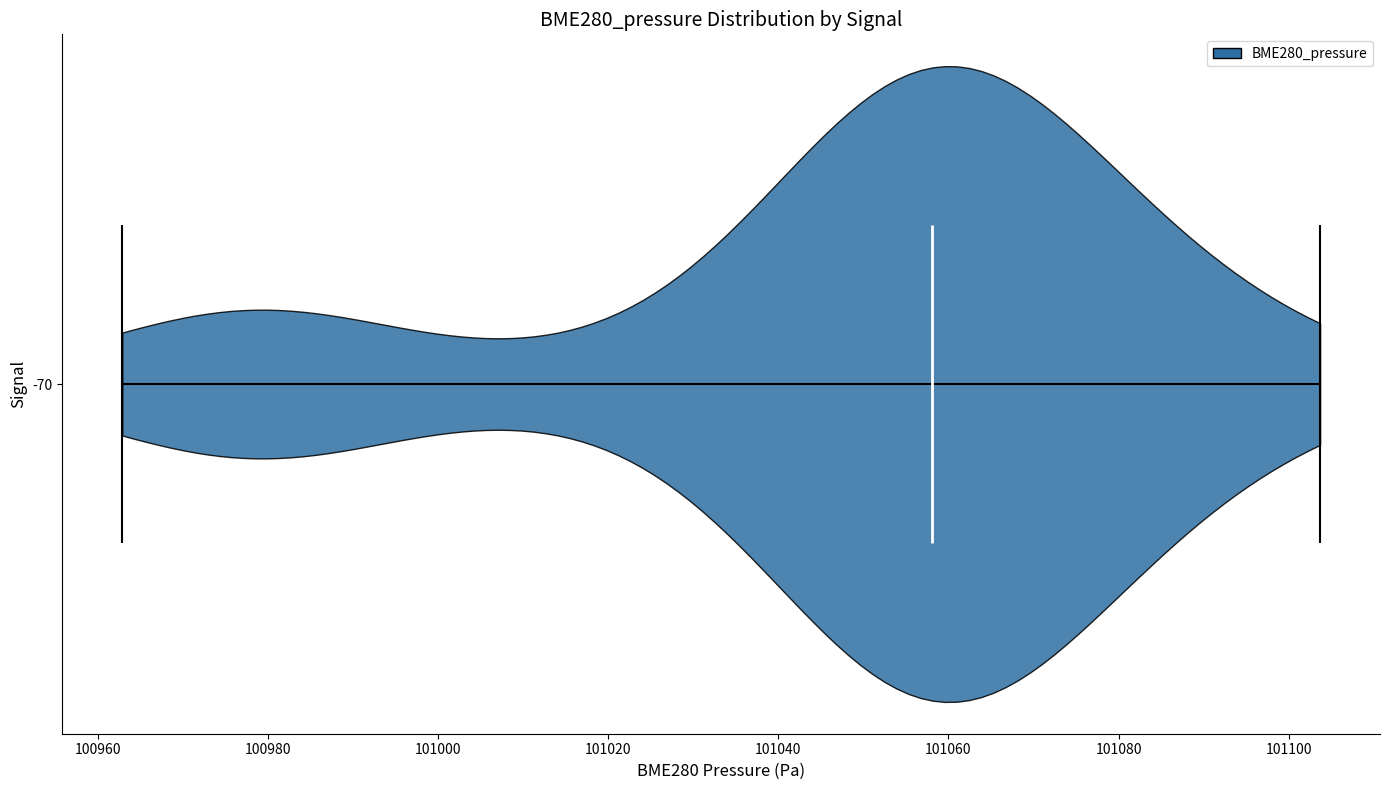

What is the lowest point the violin at y = -70 reaches on the x-axis? The values are not printed on the chart, so give them approximately, as read against the axis.

100962